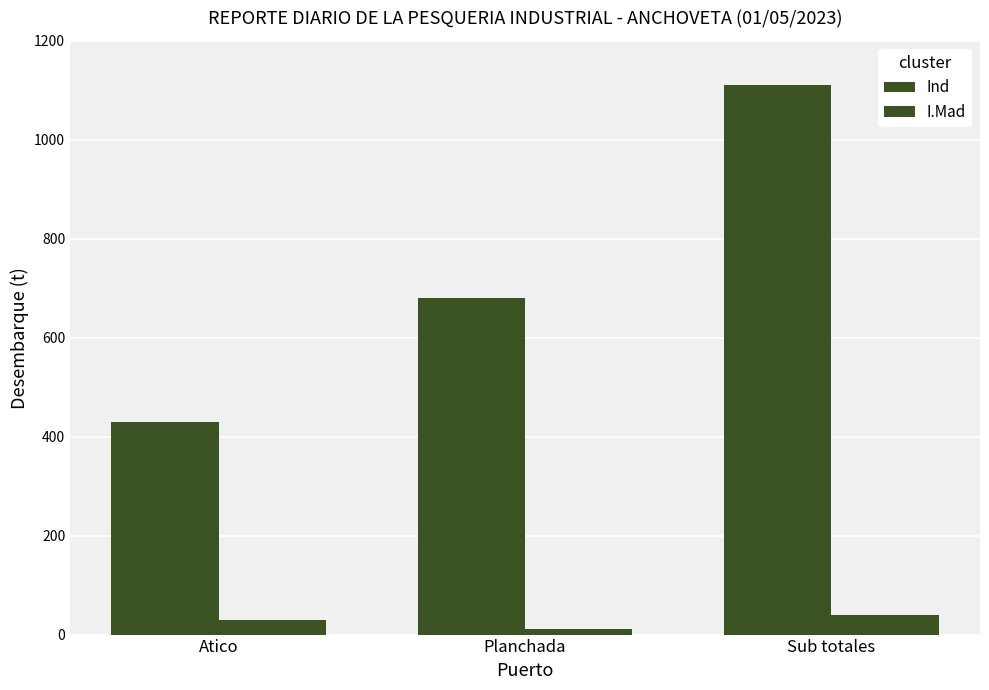

What is the value of the I.Mad bar at the 3rd from the left?

40.6